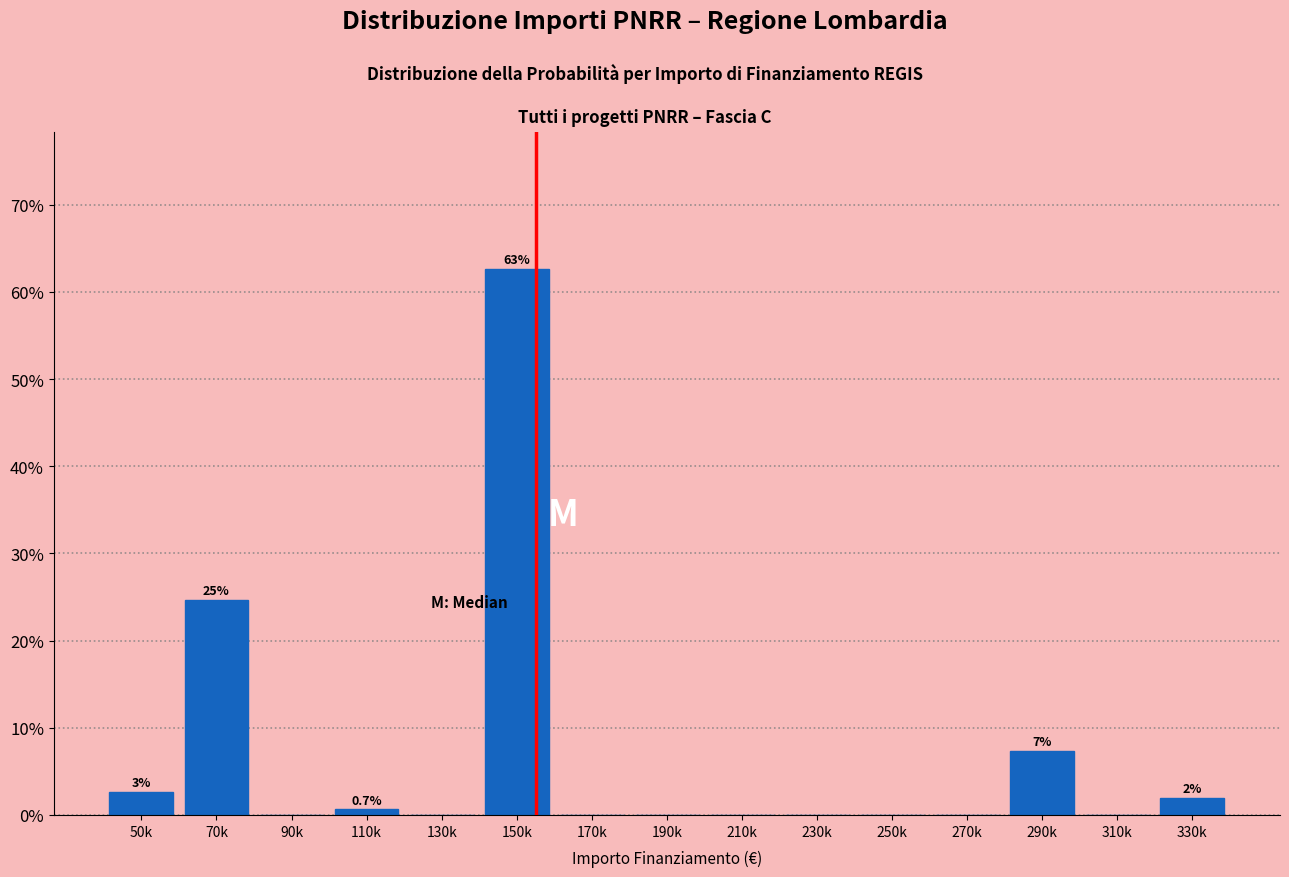

Reading left to right, transcribe all the data shown in this chart.

50k=2.7	70k=24.7	90k=0.0	110k=0.7	130k=0.0	150k=62.7	170k=0.0	190k=0.0	210k=0.0	230k=0.0	250k=0.0	270k=0.0	290k=7.3	310k=0.0	330k=2.0